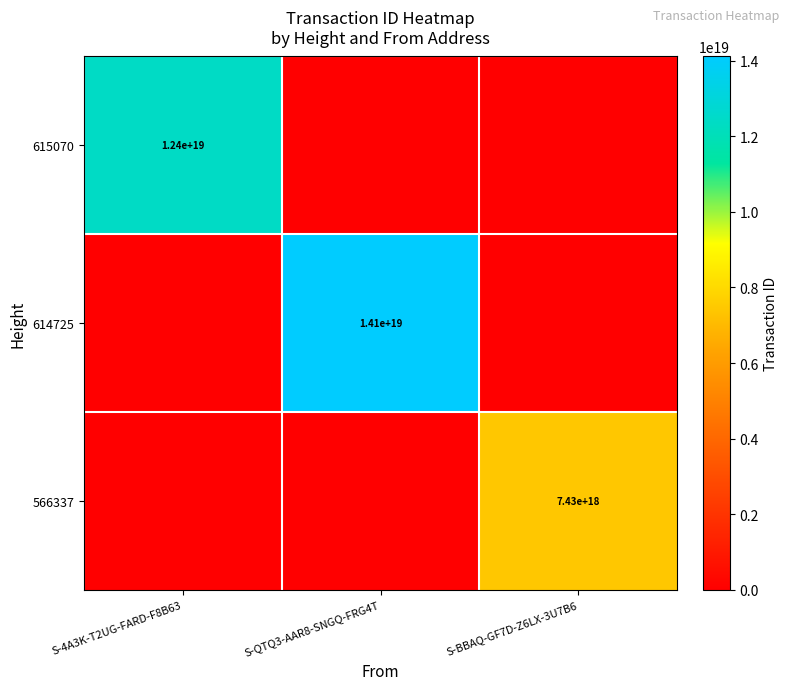

Is it true that 566337 equals 3015707784164355072 at S-BBAQ-GF7D-Z6LX-3U7B6?

False